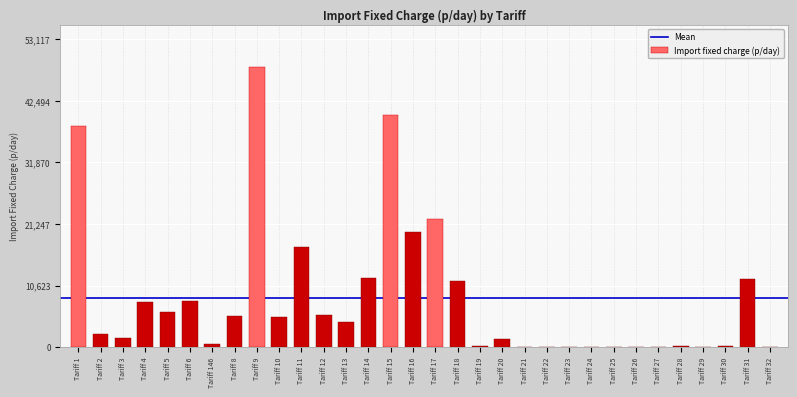

What is the sum of all values?

269561.5